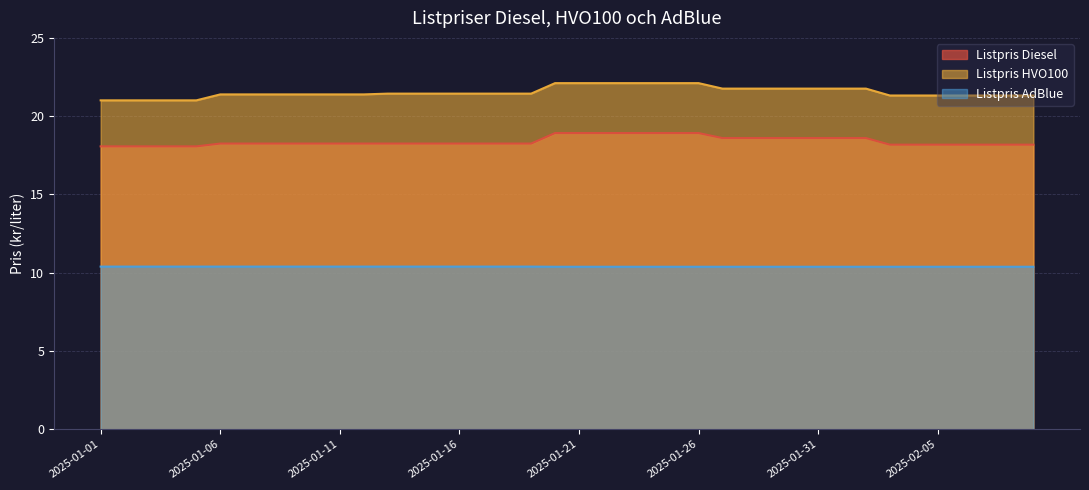

What is the total value across all series at 2025-01-10?

50.0